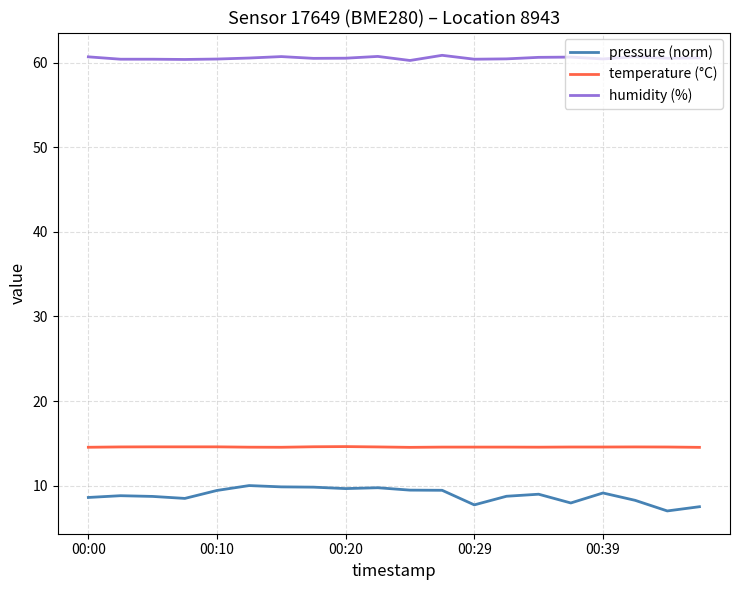

Which series has the largest total across all categories?

humidity (%)